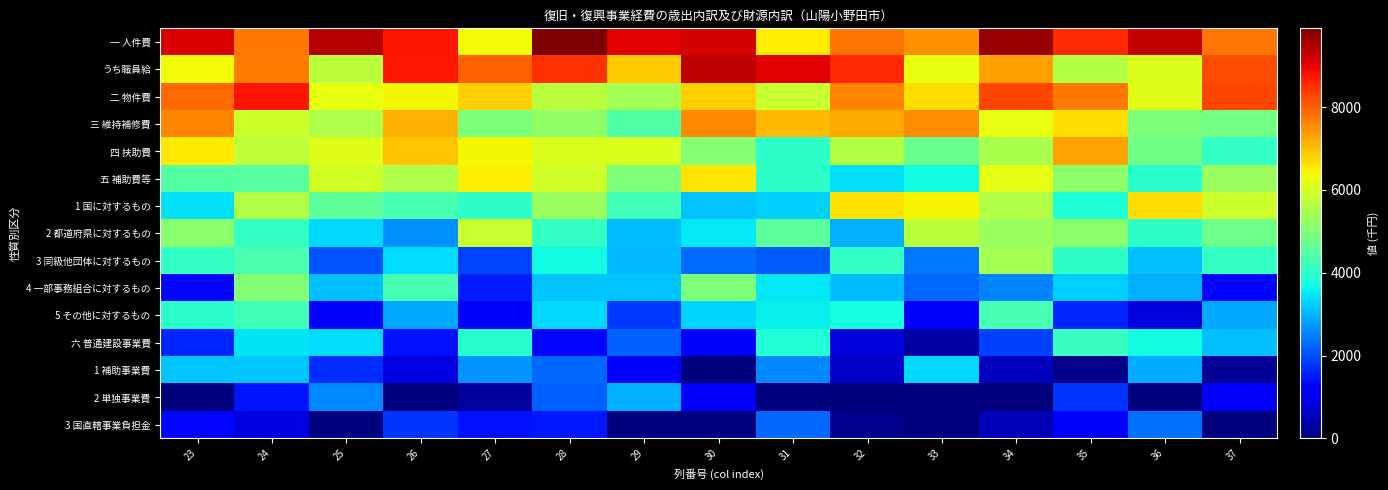

Count the number of data series in this chart.

15